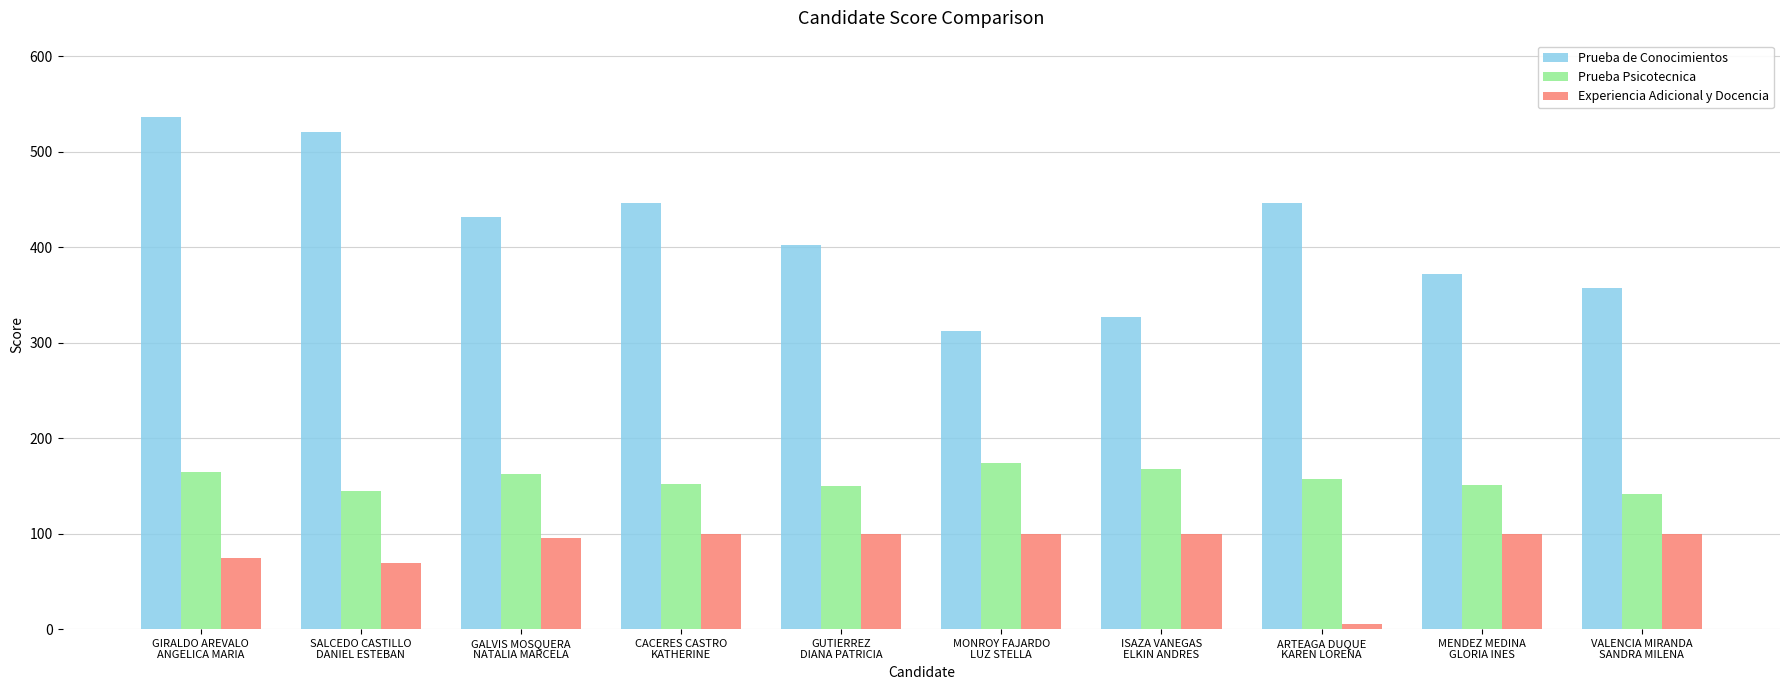

What is the average value of the Prueba de Conocimientos series?

415.3